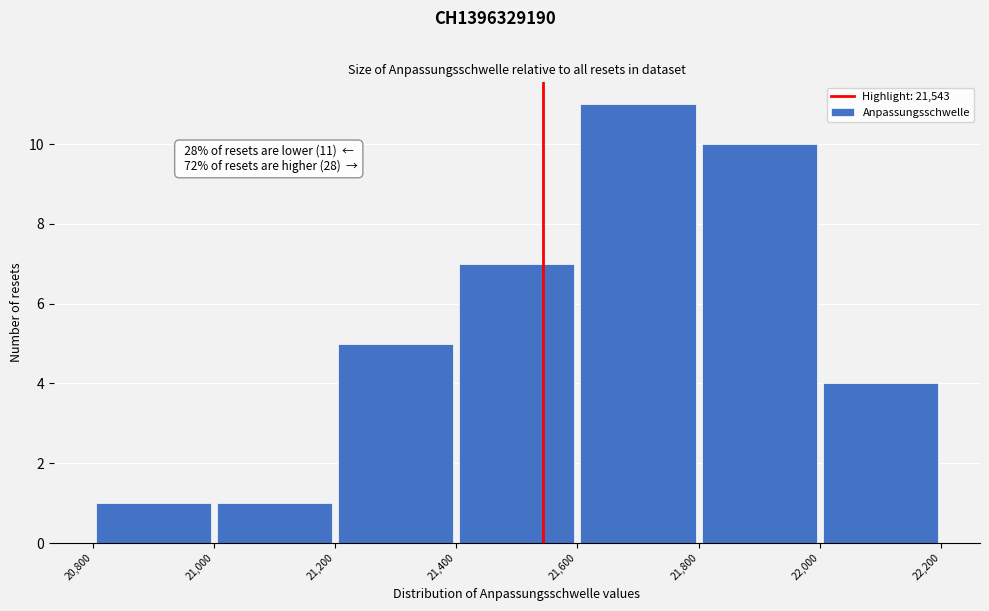

Which range on the x-axis has the tallest bar?

21,600 to 21,800